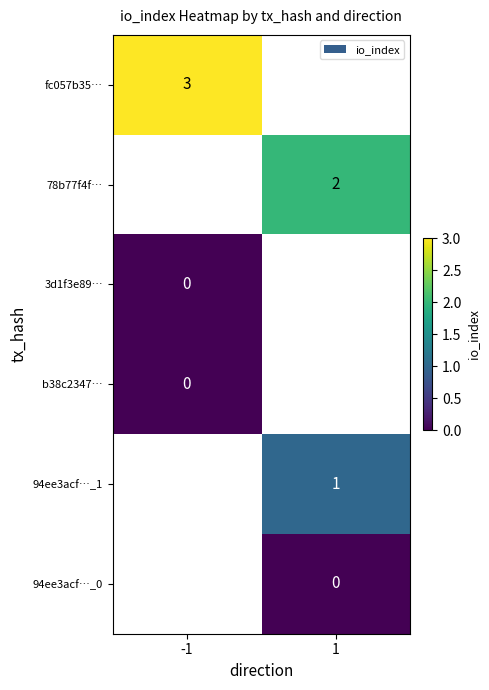

The 78b77f4f… series shows 2 at 1. True or false?

True